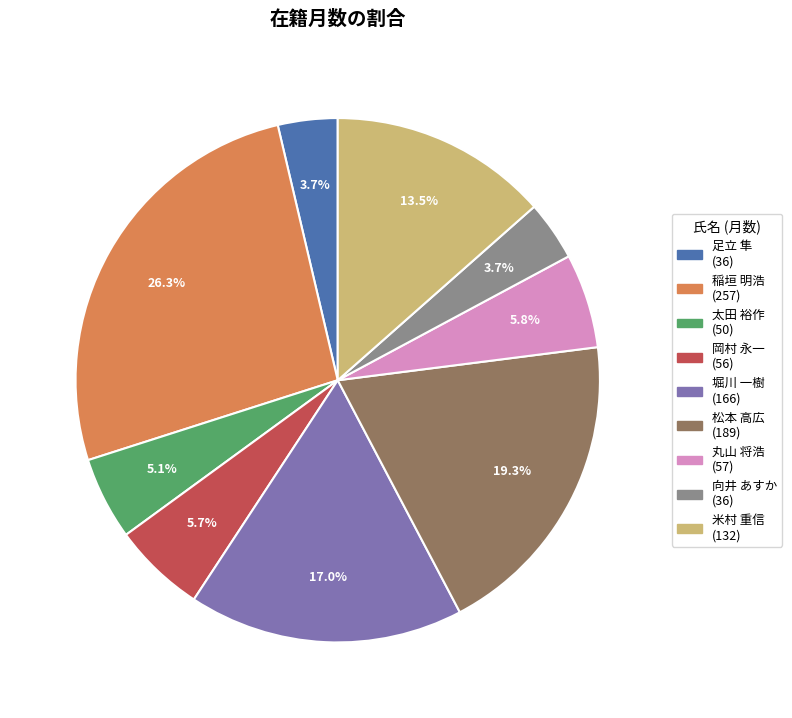

Is there any slice that represents more than half of the pie?

No